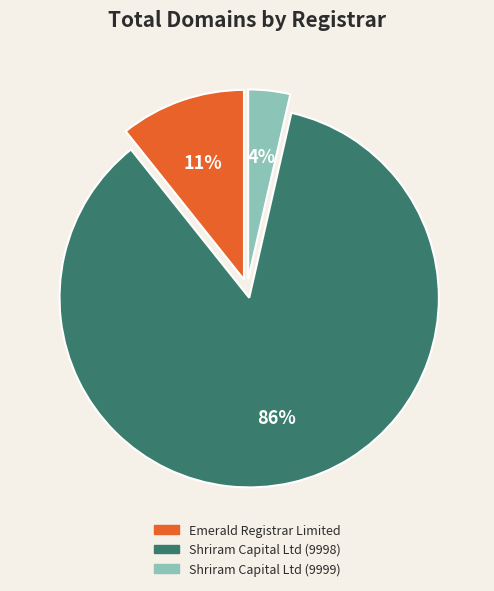

True or false: Shriram Capital Ltd (9999) accounts for 4% of the total.

True